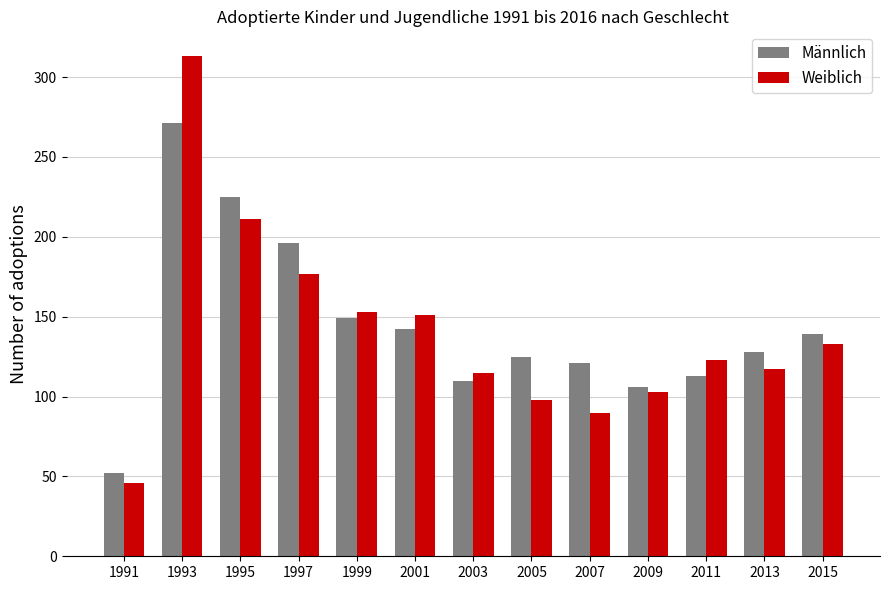

True or false: Männlich has a value of 100 at 1999.

False